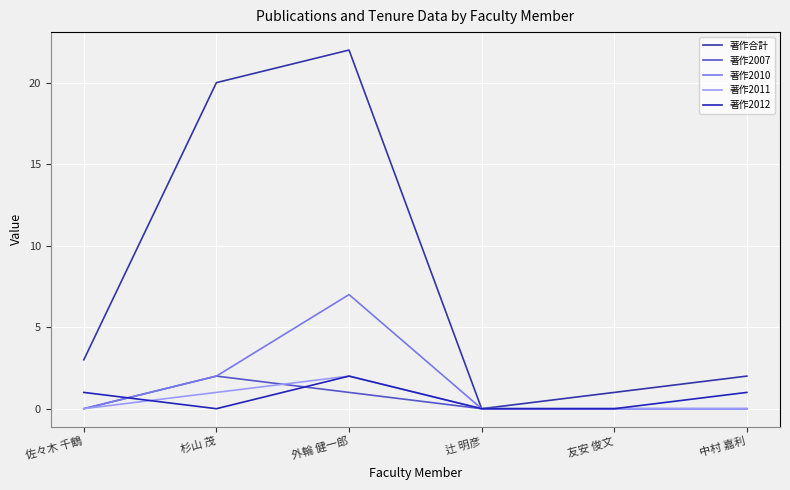

What is the difference between the second highest and minimum values in the 著作2012 series?

1